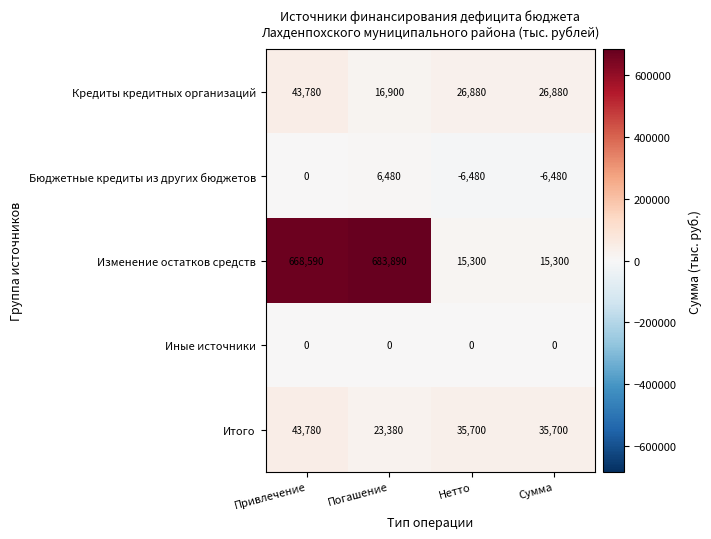

Reading left to right, extract all data points from this chart.

Кредиты кредитных организаций: 43780	16900	26880	26880
Бюджетные кредиты из других бюджетов: 0	6480	-6480	-6480
Изменение остатков средств: 668590	683890	15300	15300
Иные источники: 0	0	0	0
Итого: 43780	23380	35700	35700